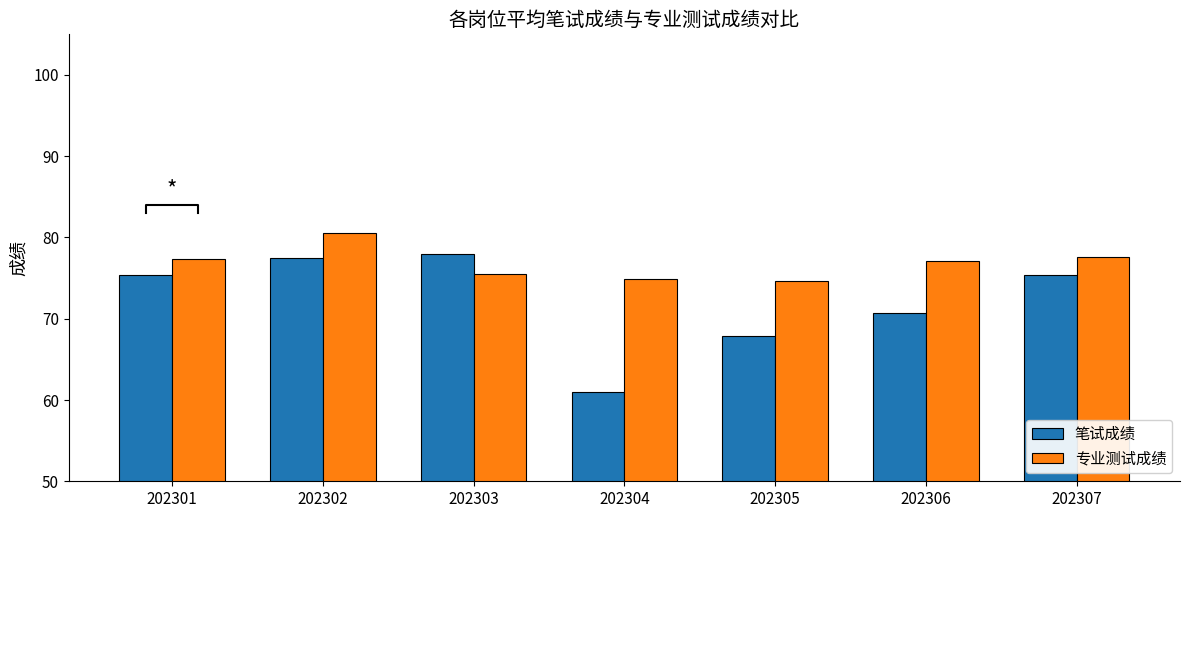

What is the minimum value shown in the chart?

60.9